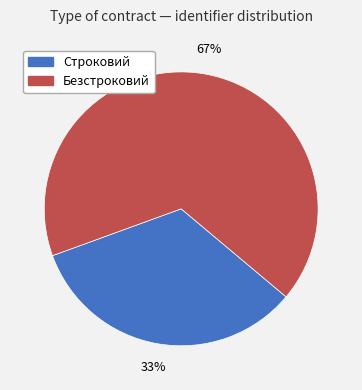

Which category has the smallest portion of the pie?

Строковий